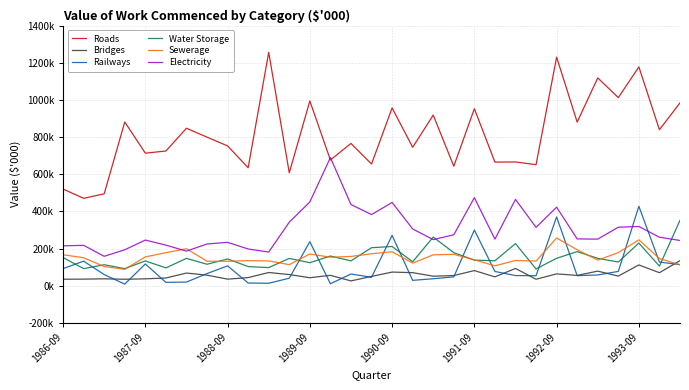

Does the chart have visible grid lines?

Yes